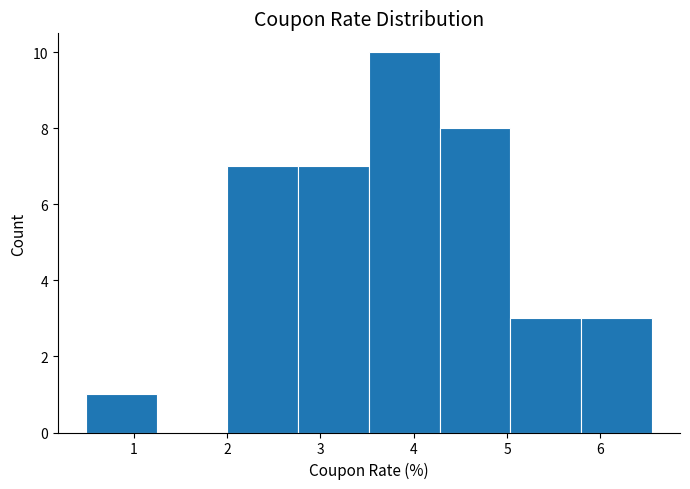

Reading left to right, list every bar in this chart as the range it spans on the x-axis followed by its height. Neither the bar edges nor the heights are printed on the chart, so give them approximately, as read against the axes.

0.5 to 1.2: 1
1.2 to 2.0: 0
2.0 to 2.8: 7
2.8 to 3.5: 7
3.5 to 4.3: 10
4.3 to 5.0: 8
5.0 to 5.8: 3
5.8 to 6.6: 3